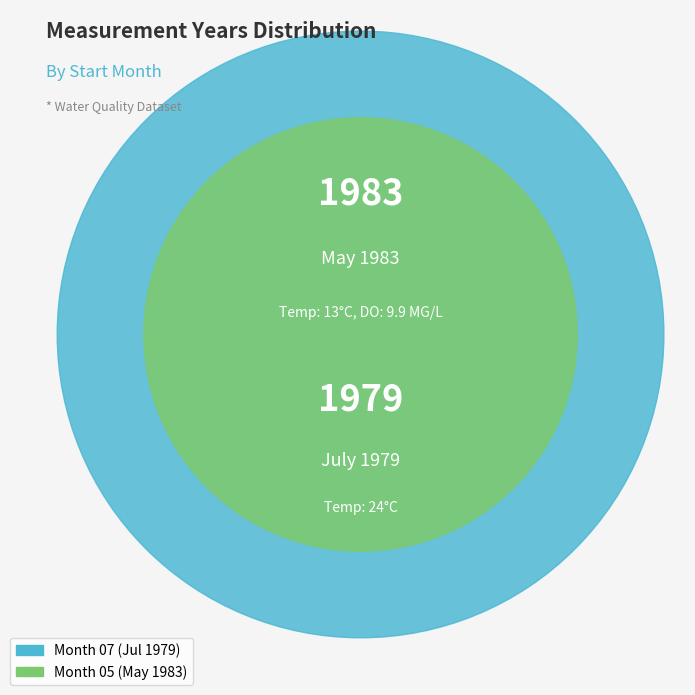

Does 07 represent more than half of the total?

No